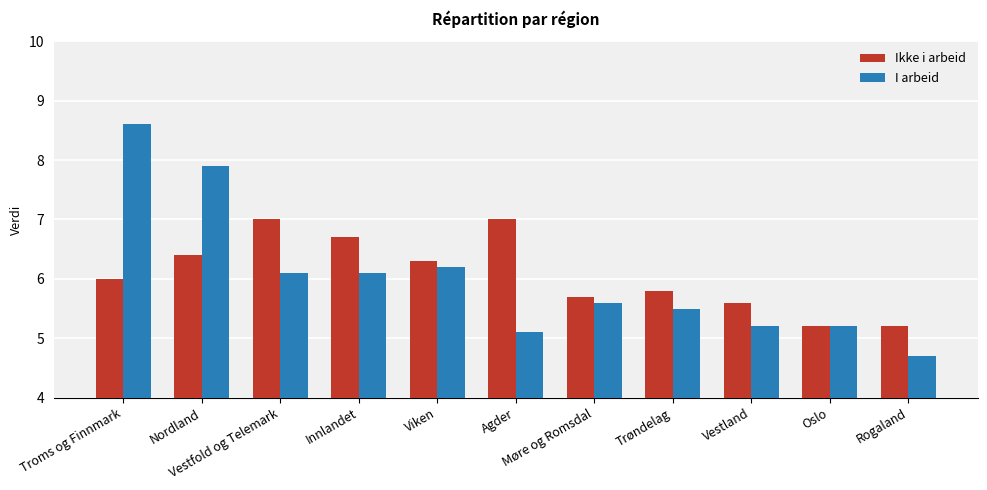

What is the average value of the Ikke i arbeid series?

6.1